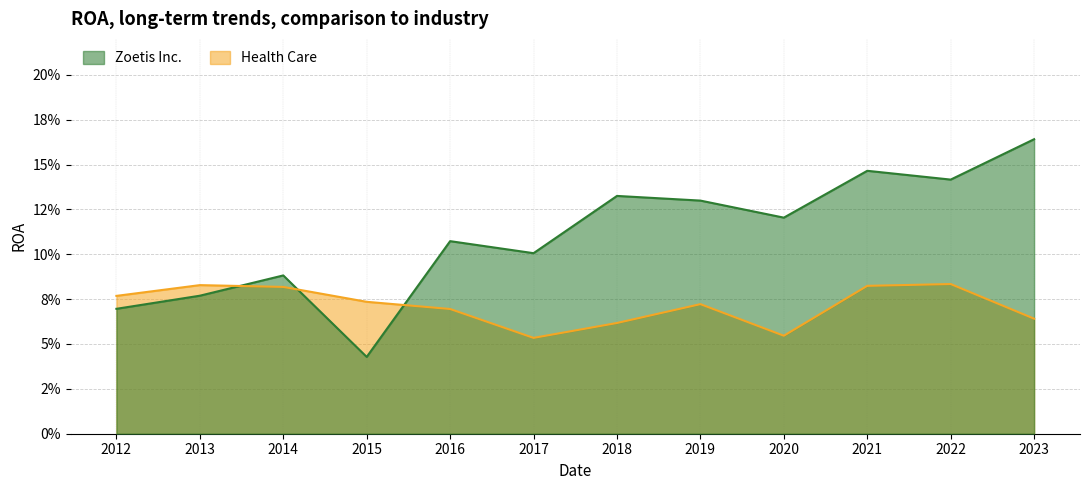

What is the value of the Health Care point at the 11th from the left?

0.1